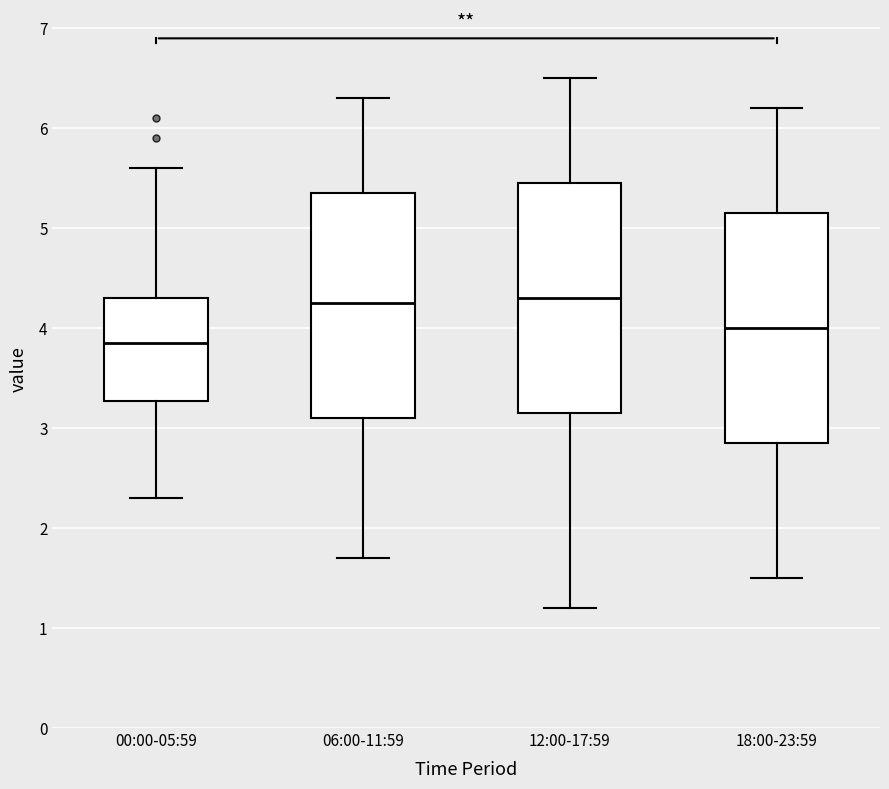

Reading left to right, transcribe this box plot: for each box, give where its median line is, the range the box spans, and where its two whiskers end, as read against the y-axis. The values are not printed on the chart, so give them approximately, as read against the axis.

00:00-05:59: median 3.9, box 3.3 to 4.3, whiskers 2.3 to 5.6
06:00-11:59: median 4.3, box 3.1 to 5.4, whiskers 1.7 to 6.3
12:00-17:59: median 4.3, box 3.2 to 5.5, whiskers 1.2 to 6.5
18:00-23:59: median 4.0, box 2.9 to 5.2, whiskers 1.5 to 6.2